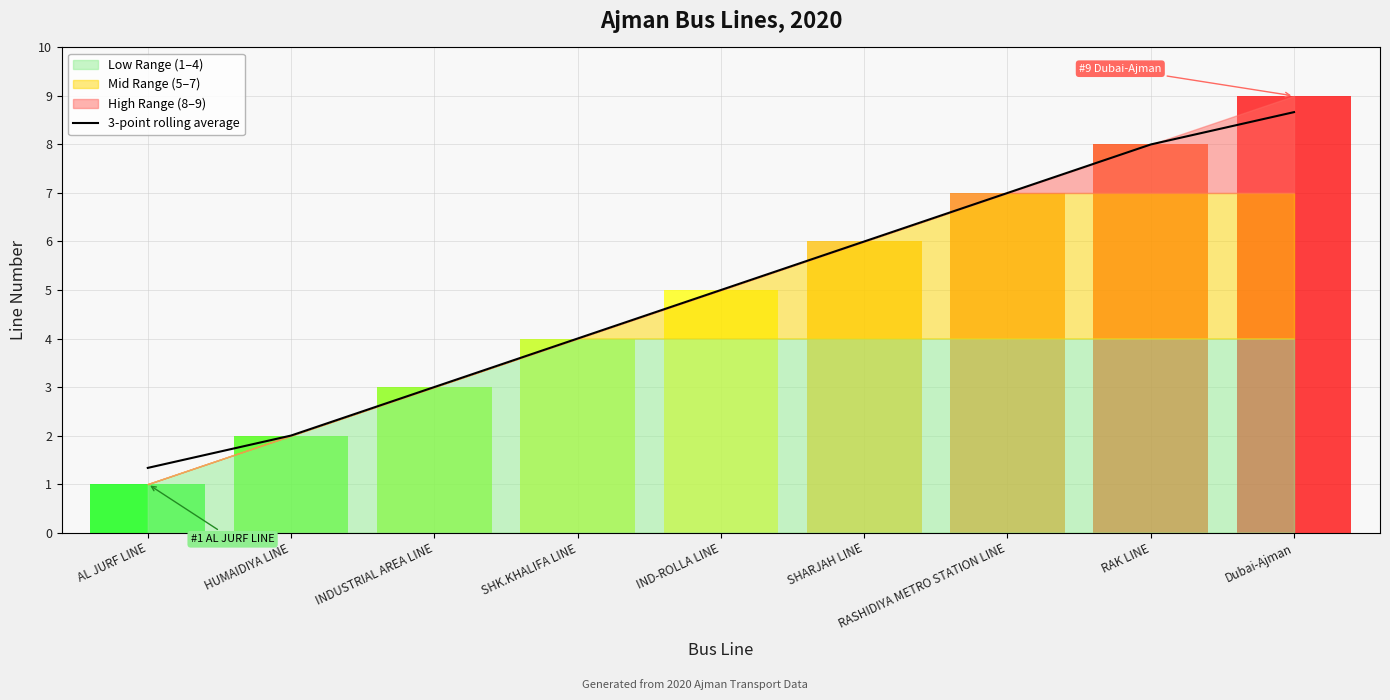

Which label corresponds to the smallest value in the chart?

AL JURF LINE